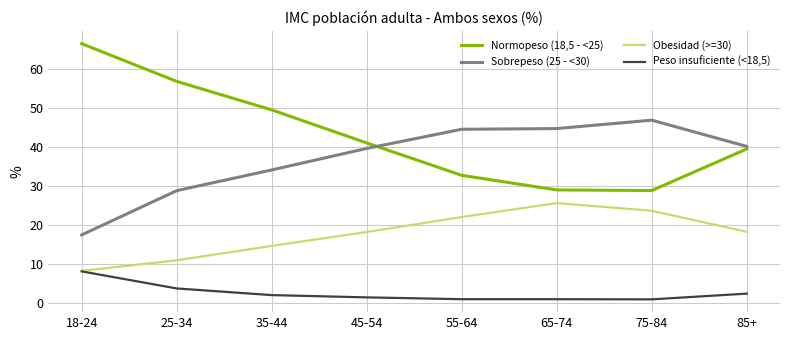

What position from the left is 85+?

8